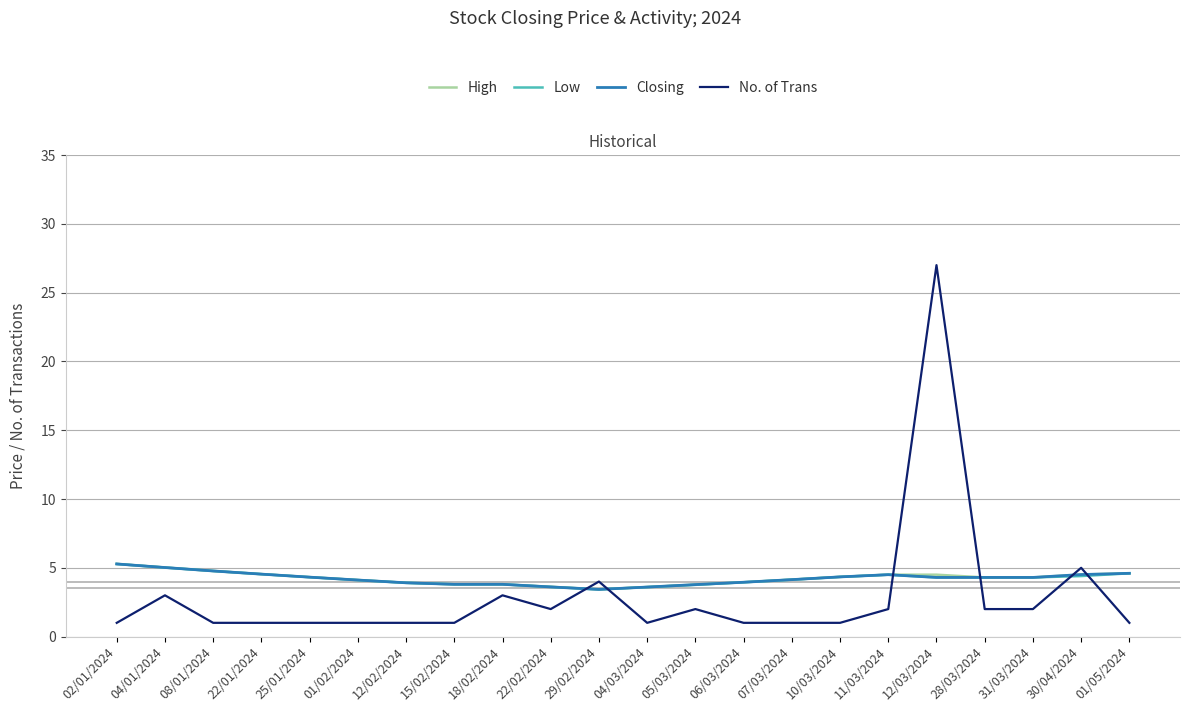

Is it true that Closing equals 4.5 at 22/01/2024?

True